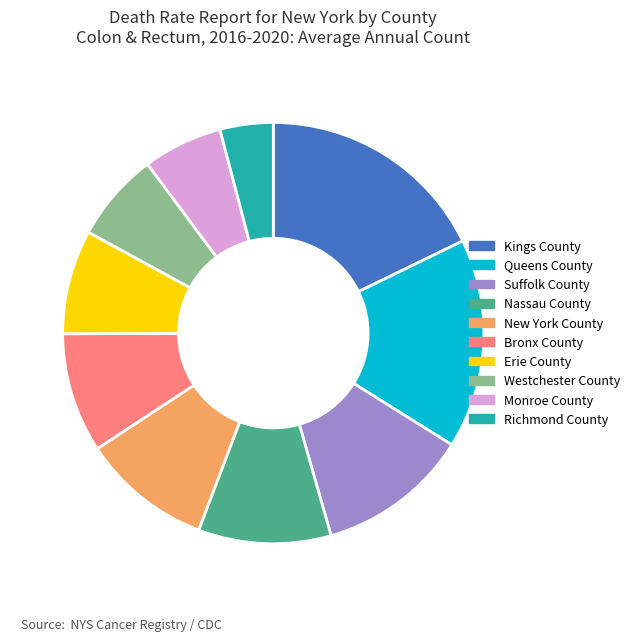

Does any single category account for the majority?

No